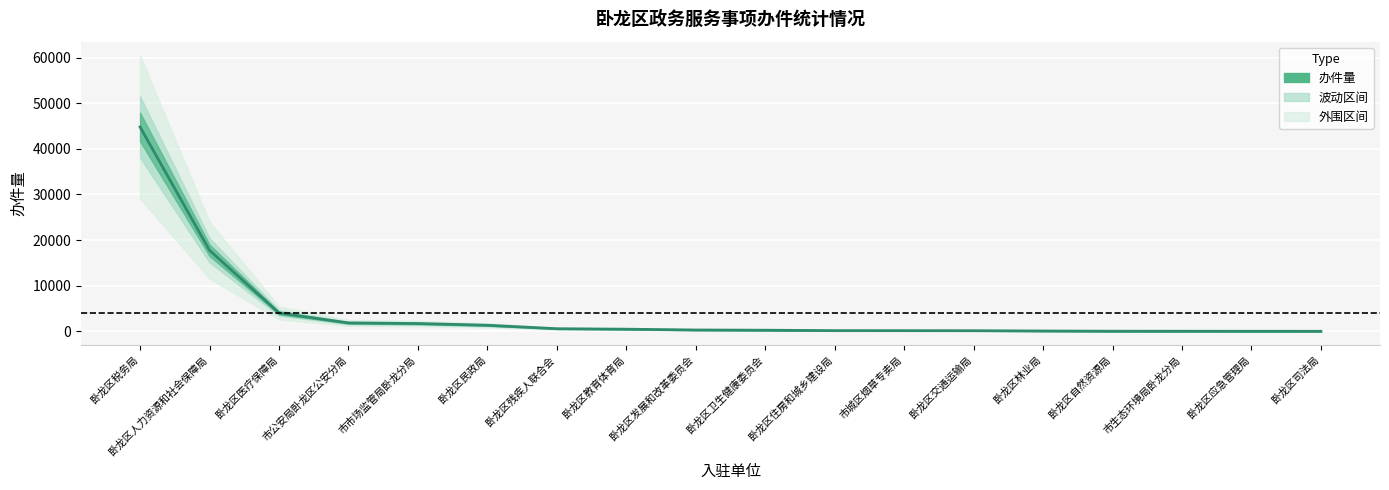

Rank the categories by value from lowest to highest.

卧龙区司法局, 卧龙区应急管理局, 市生态环境局卧龙分局, 卧龙区自然资源局, 卧龙区林业局, 卧龙区交通运输局, 市城区烟草专卖局, 卧龙区住房和城乡建设局, 卧龙区卫生健康委员会, 卧龙区发展和改革委员会, 卧龙区教育体育局, 卧龙区残疾人联合会, 卧龙区民政局, 市市场监管局卧龙分局, 市公安局卧龙区公安分局, 卧龙区医疗保障局, 卧龙区人力资源和社会保障局, 卧龙区税务局